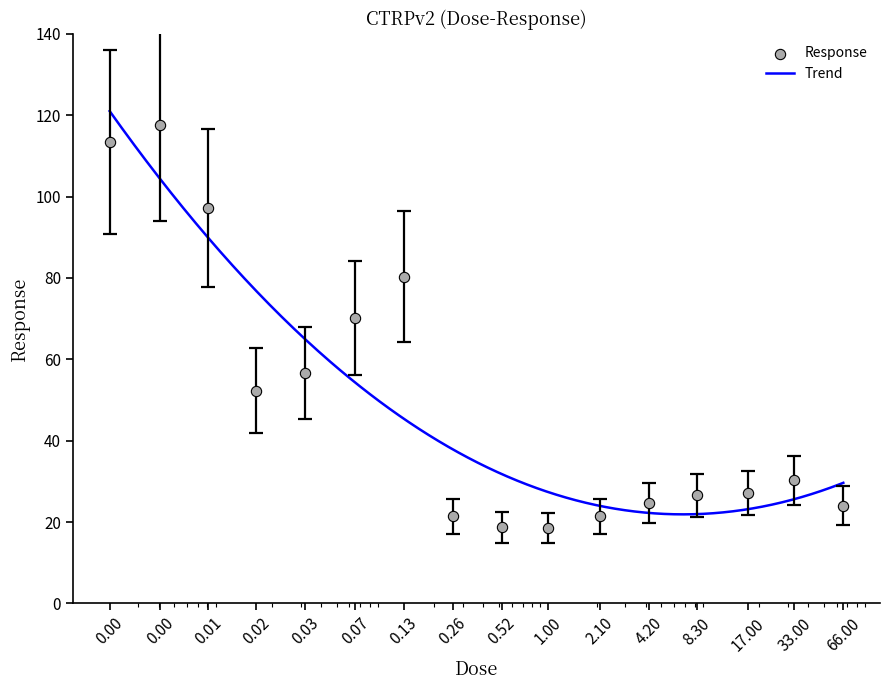

What is the change in value from 1.0 to 8.3?

+6.4